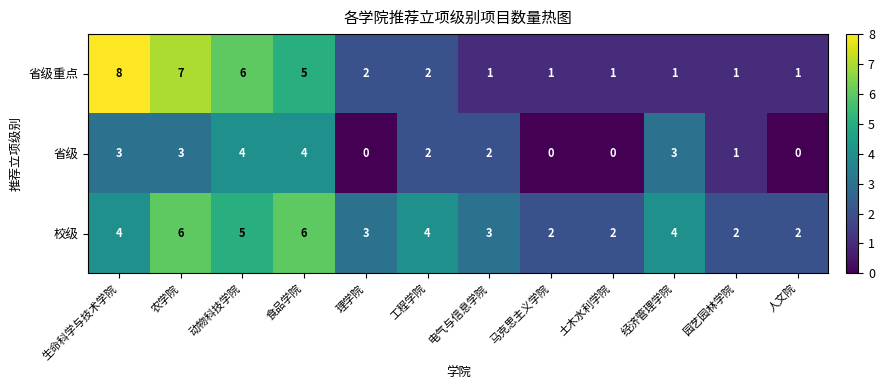

Count the 校级 values in the range 2 to 5.

10